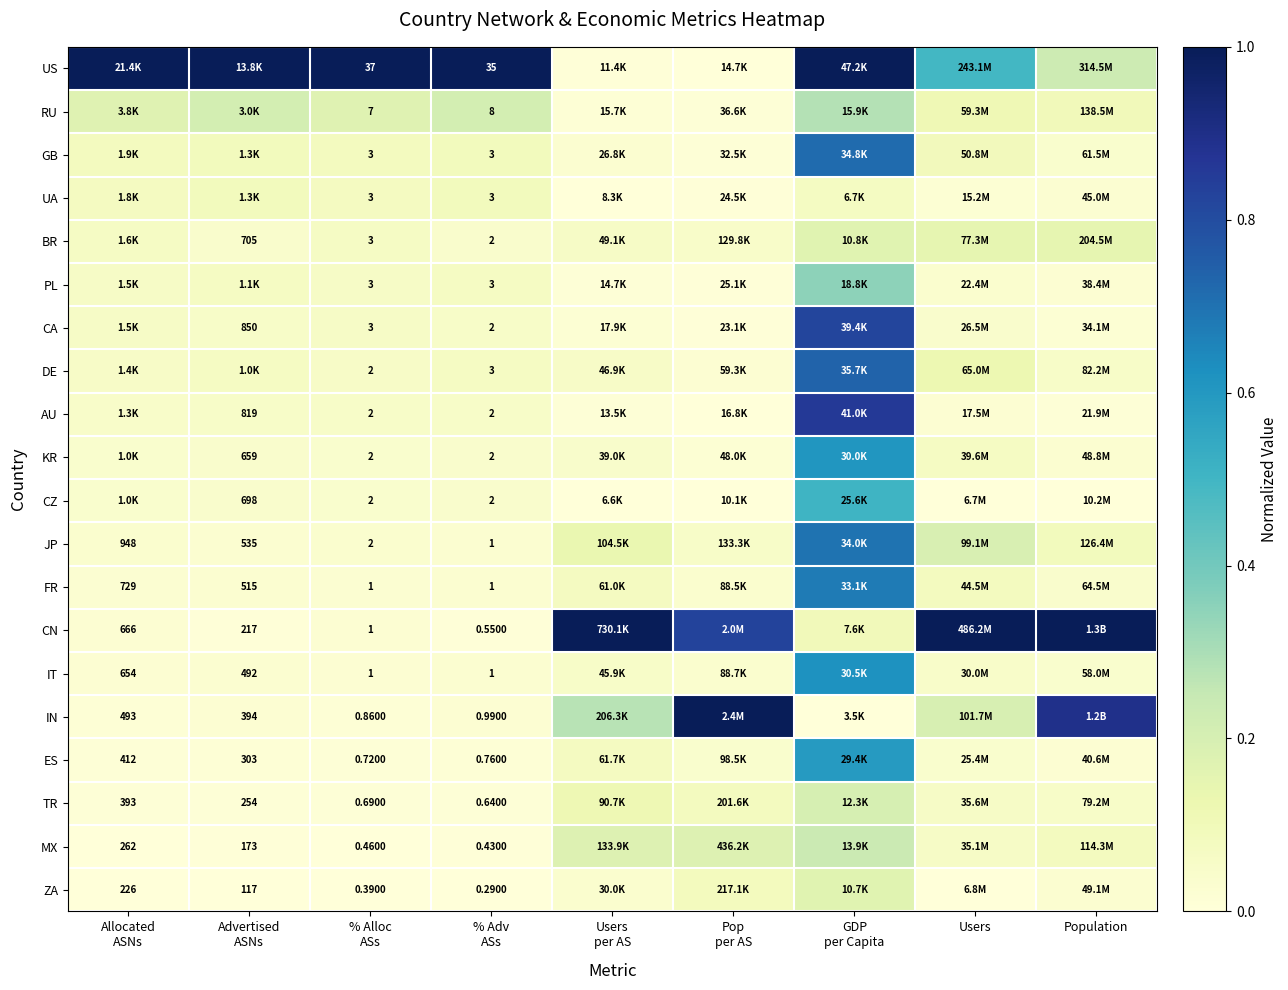

At which category does the chart reach its peak across all series?

Allocated
ASNs